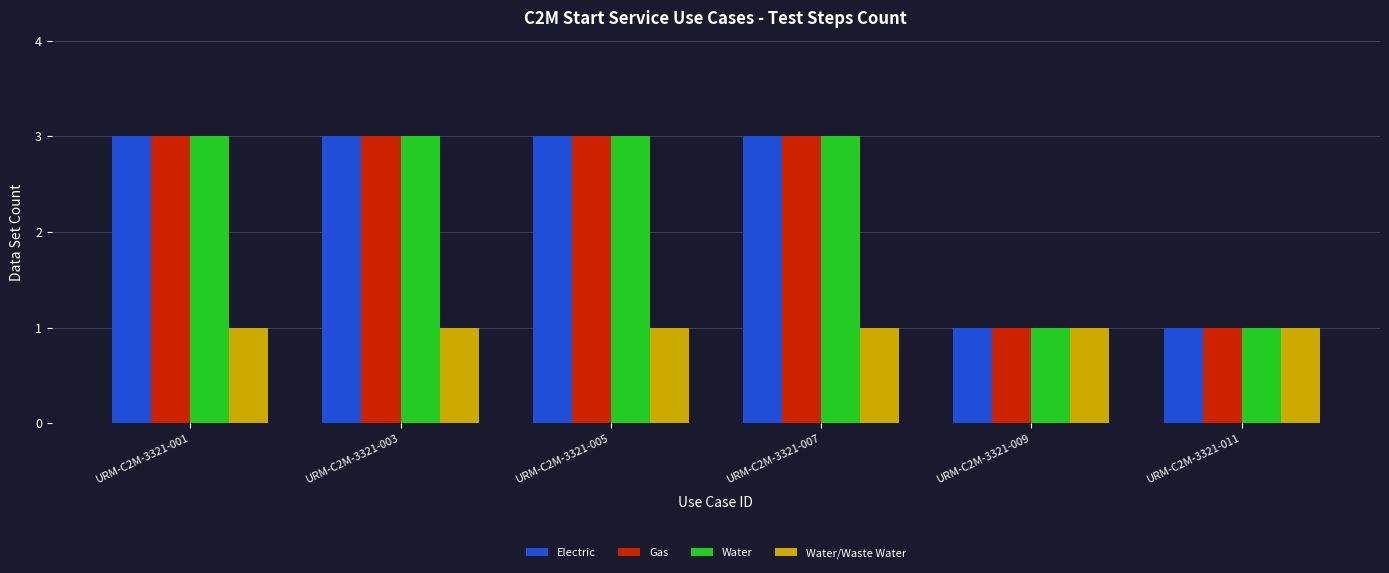

What is the sum of all Water values?

14